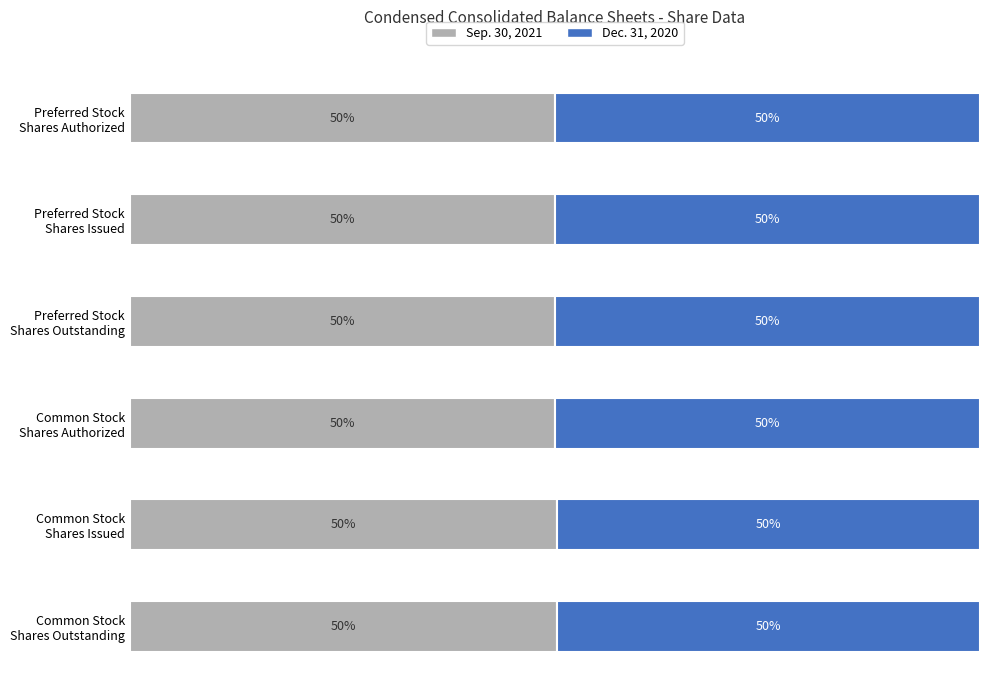

What are all the series names shown in the legend?

Sep. 30, 2021, Dec. 31, 2020